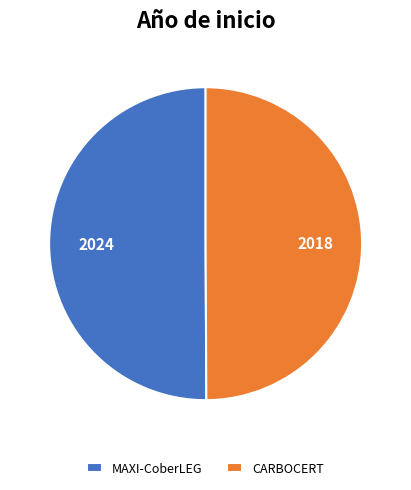

Is the sum of MAXI-CoberLEG and CARBOCERT greater than half?

Yes